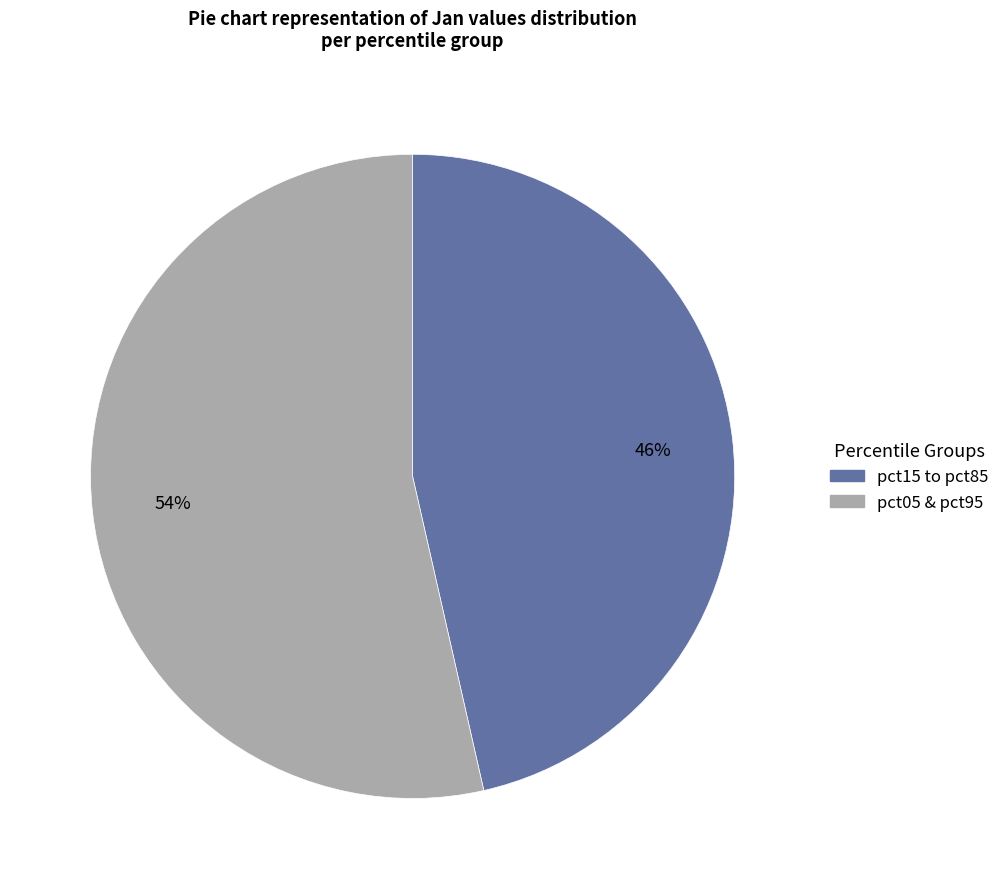

To the nearest percent, what is the average slice percentage?

50%